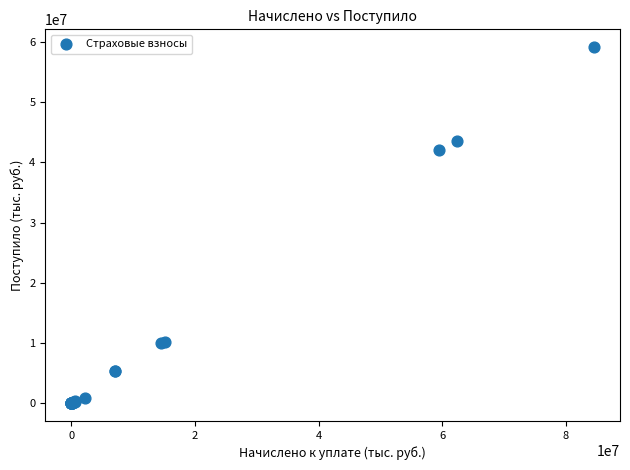

What Y value in the scatter plot is closest to 29571079?

42082964